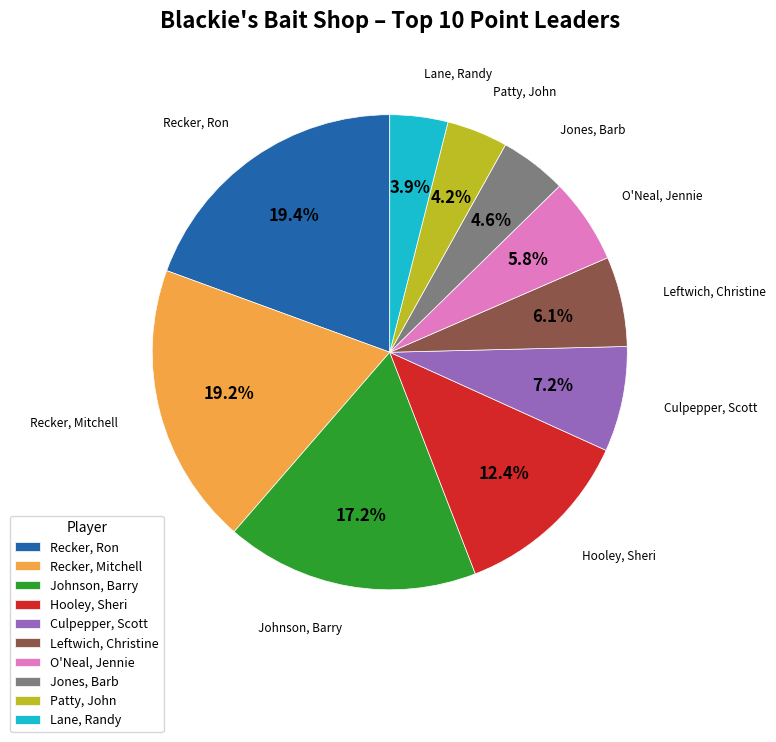

Rank the categories by value from lowest to highest.

Lane, Randy, Patty, John, Jones, Barb, O'Neal, Jennie, Leftwich, Christine, Culpepper, Scott, Hooley, Sheri, Johnson, Barry, Recker, Mitchell, Recker, Ron